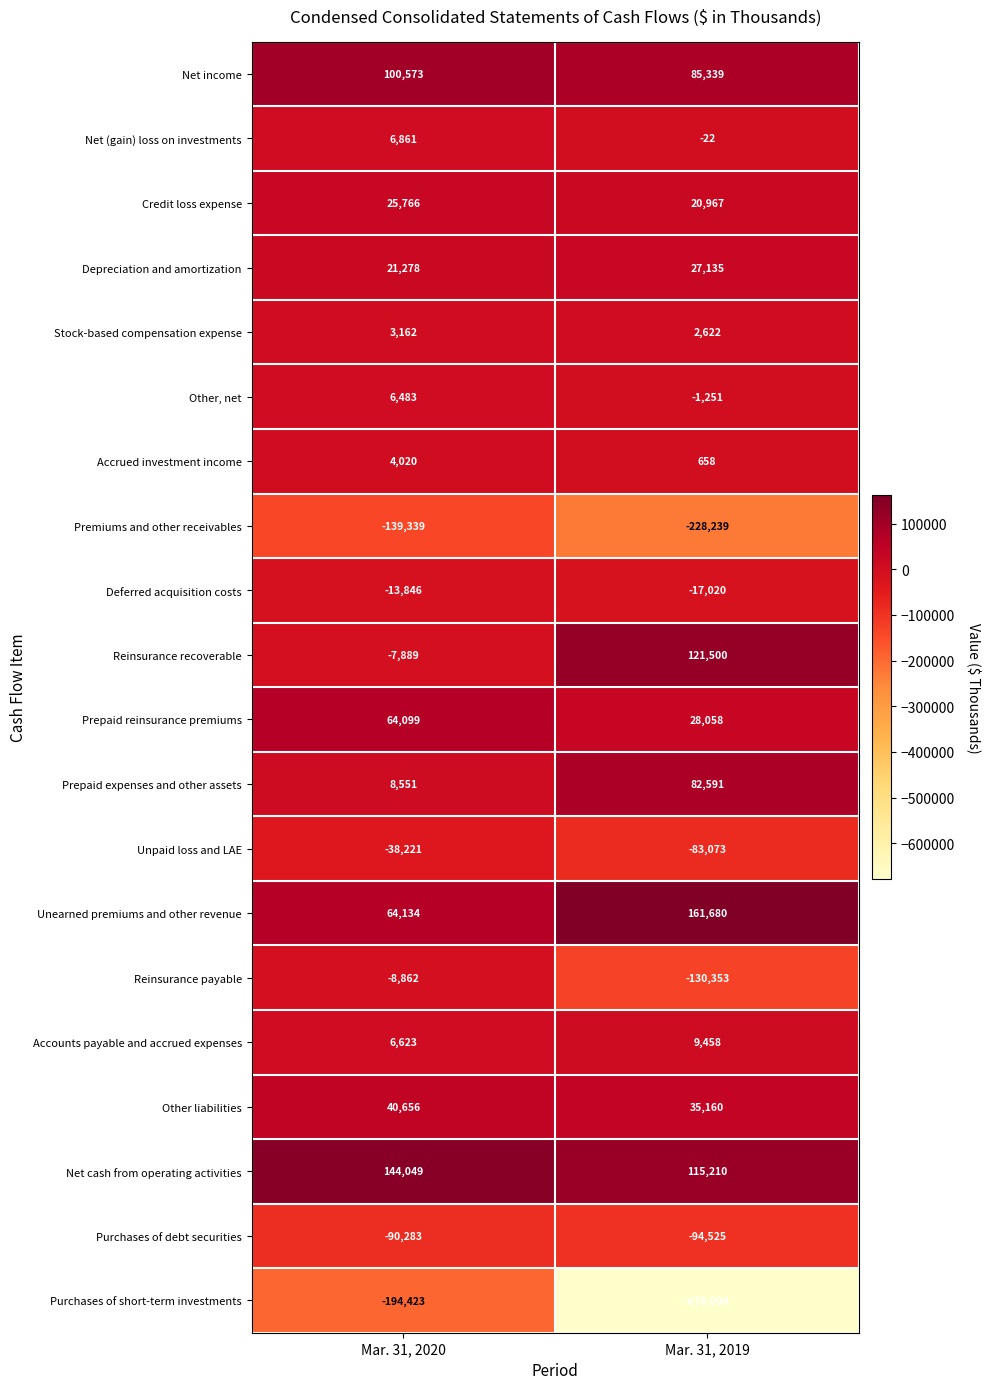

What is the spread (max minus min) of values at Mar. 31, 2020?

338472